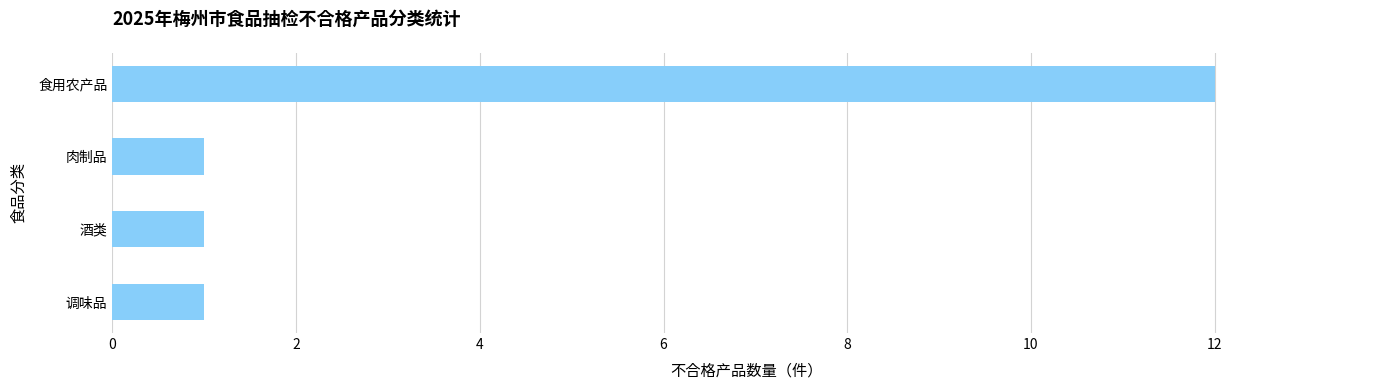

What is the sum of all values?

15